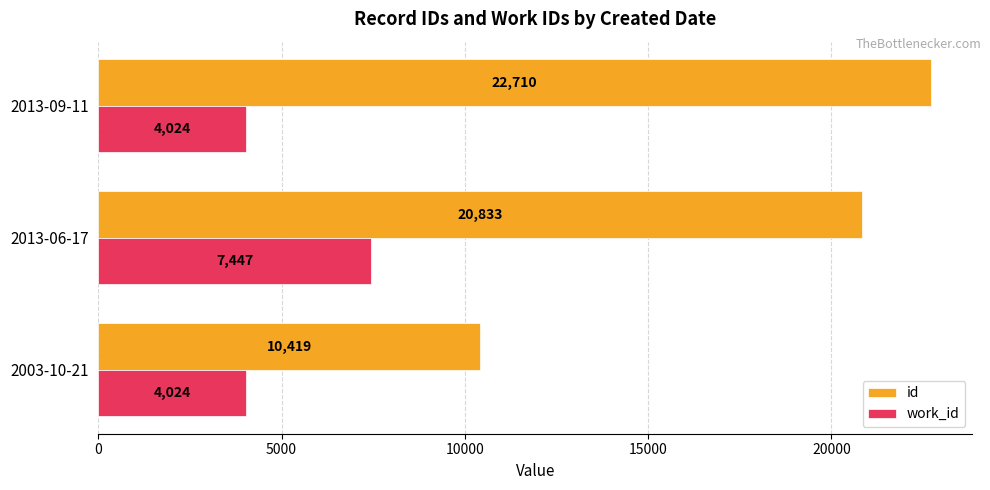

Is it true that work_id equals 4024 at 2003-10-21?

True